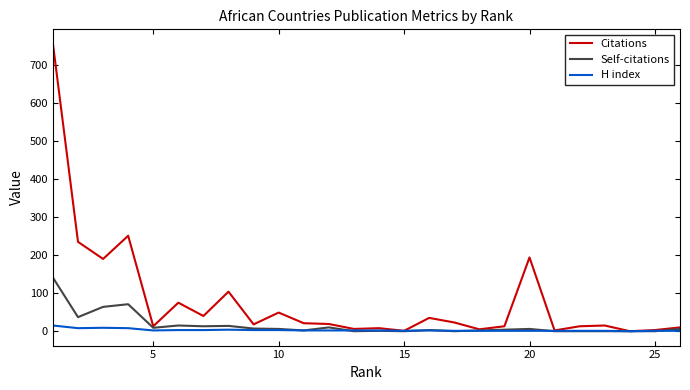

True or false: Self-citations has more than 2 points higher than both neighbors.

True